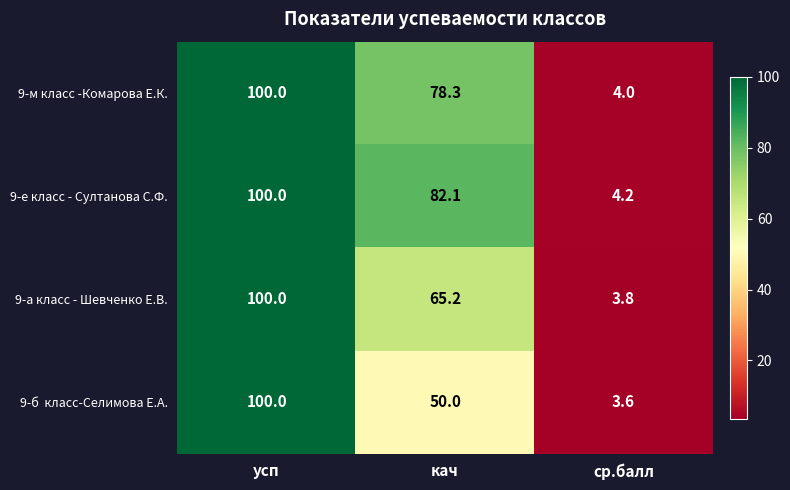

The 9-е класс - Султанова С.Ф. series shows 132.9 at усп. True or false?

False